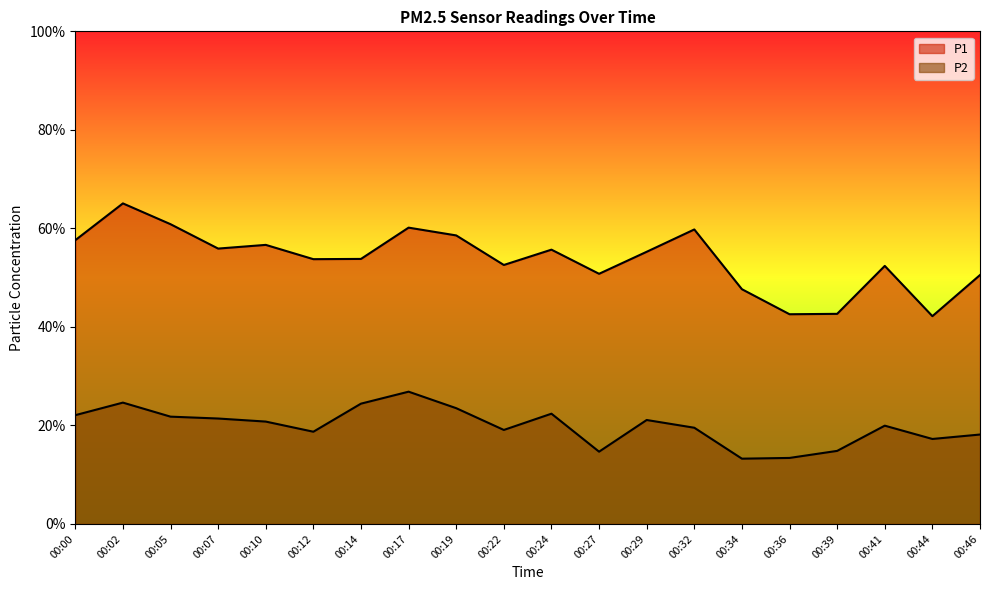

Rank the series at 00:34 from highest to lowest value.

P1, P2